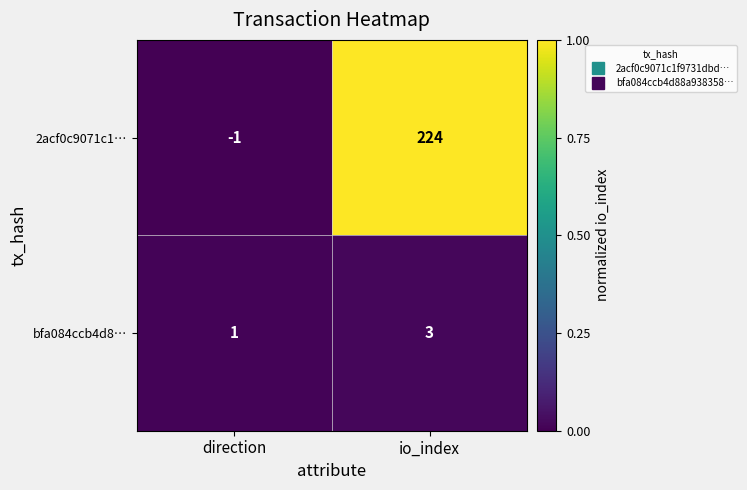

List the series in order of their peak value, lowest first.

bfa084ccb4d8…, 2acf0c9071c1…